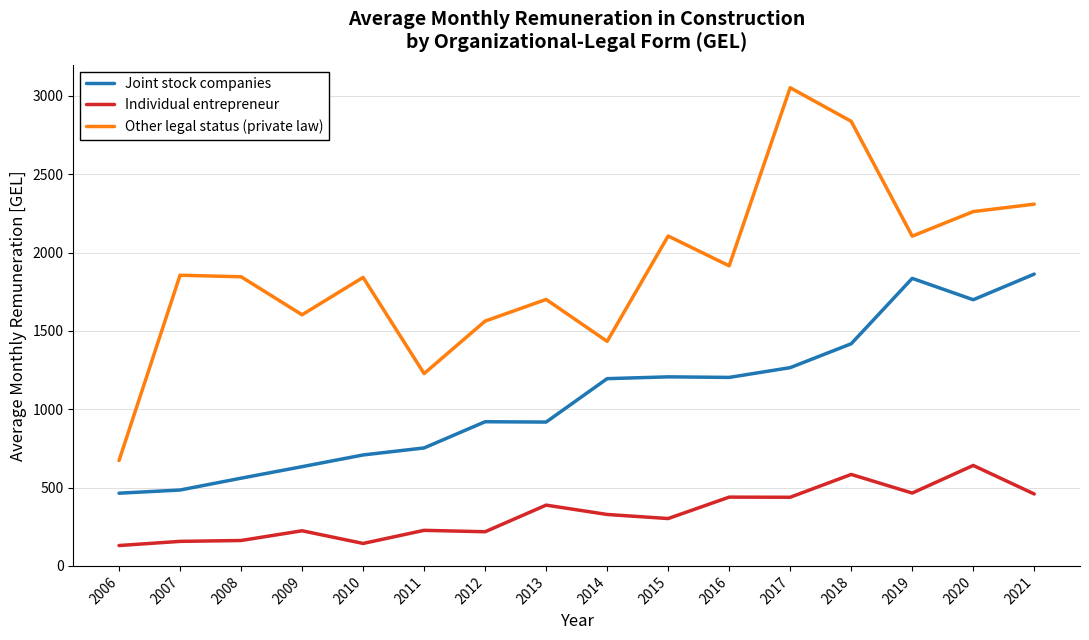

What are all the series names shown in the legend?

Joint stock companies, Individual entrepreneur, Other legal status (private law)